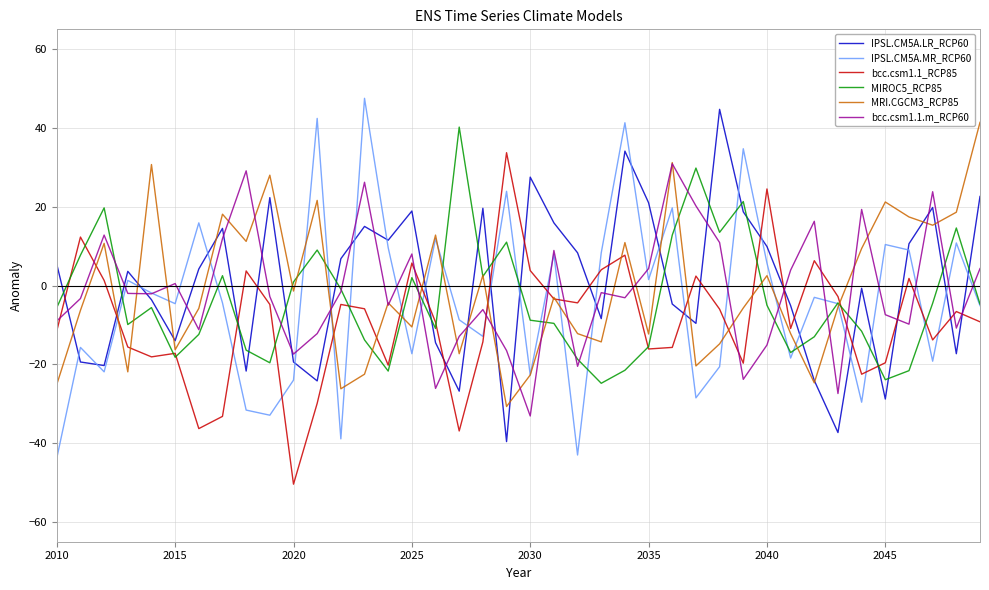

What is the lowest value of the IPSL.CM5A.LR_RCP60 series?

-39.6